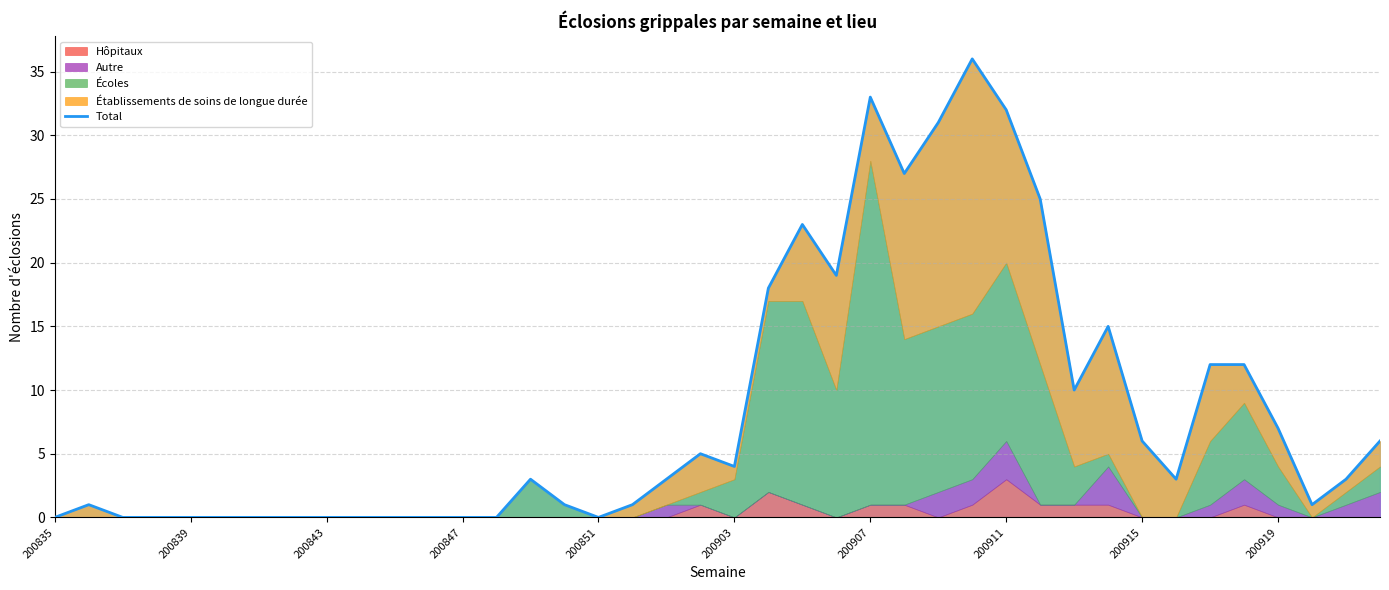

How many data points are less than 3?

18